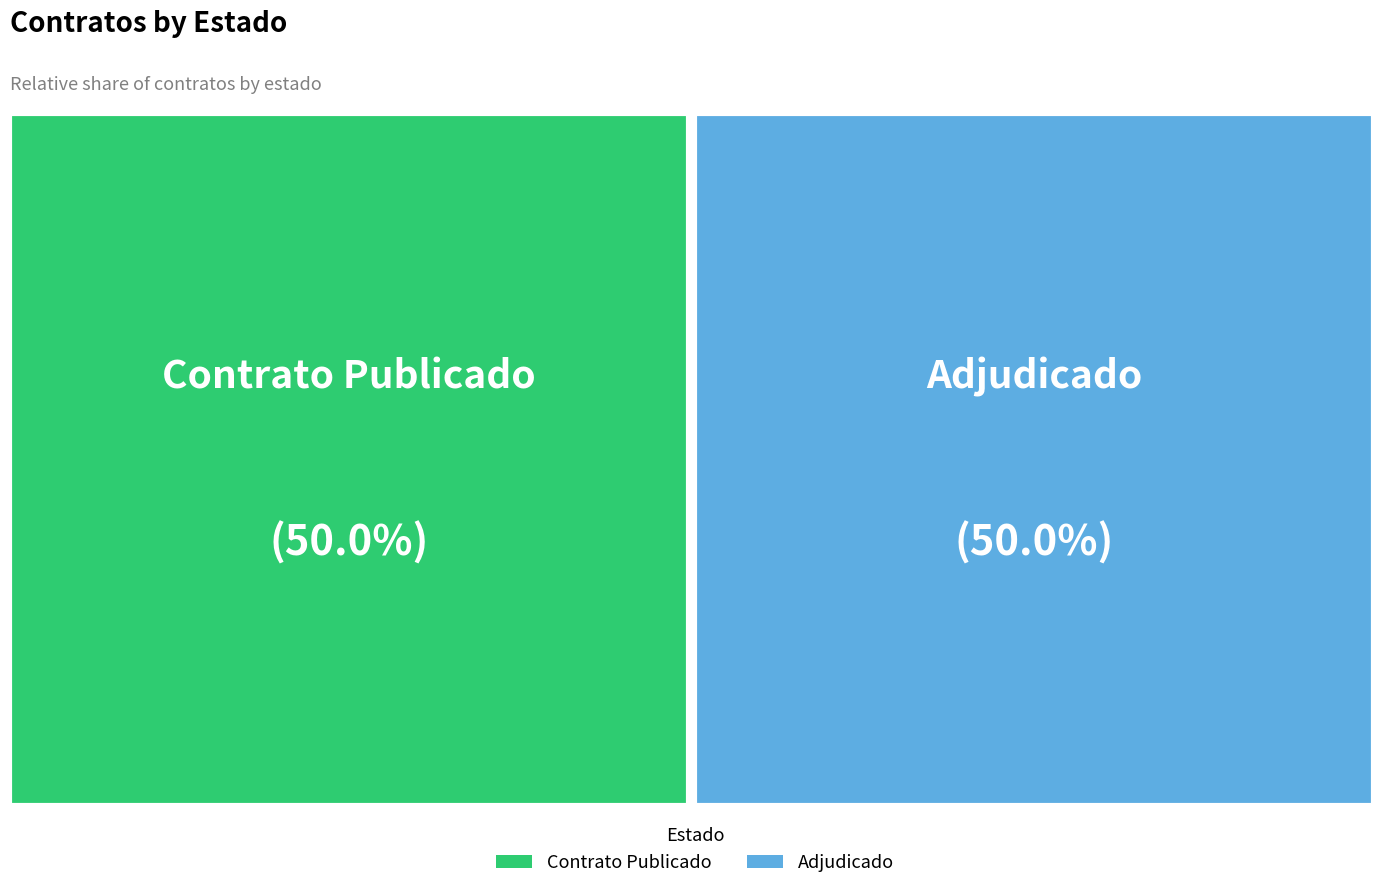

How many slices are in this pie chart?

2